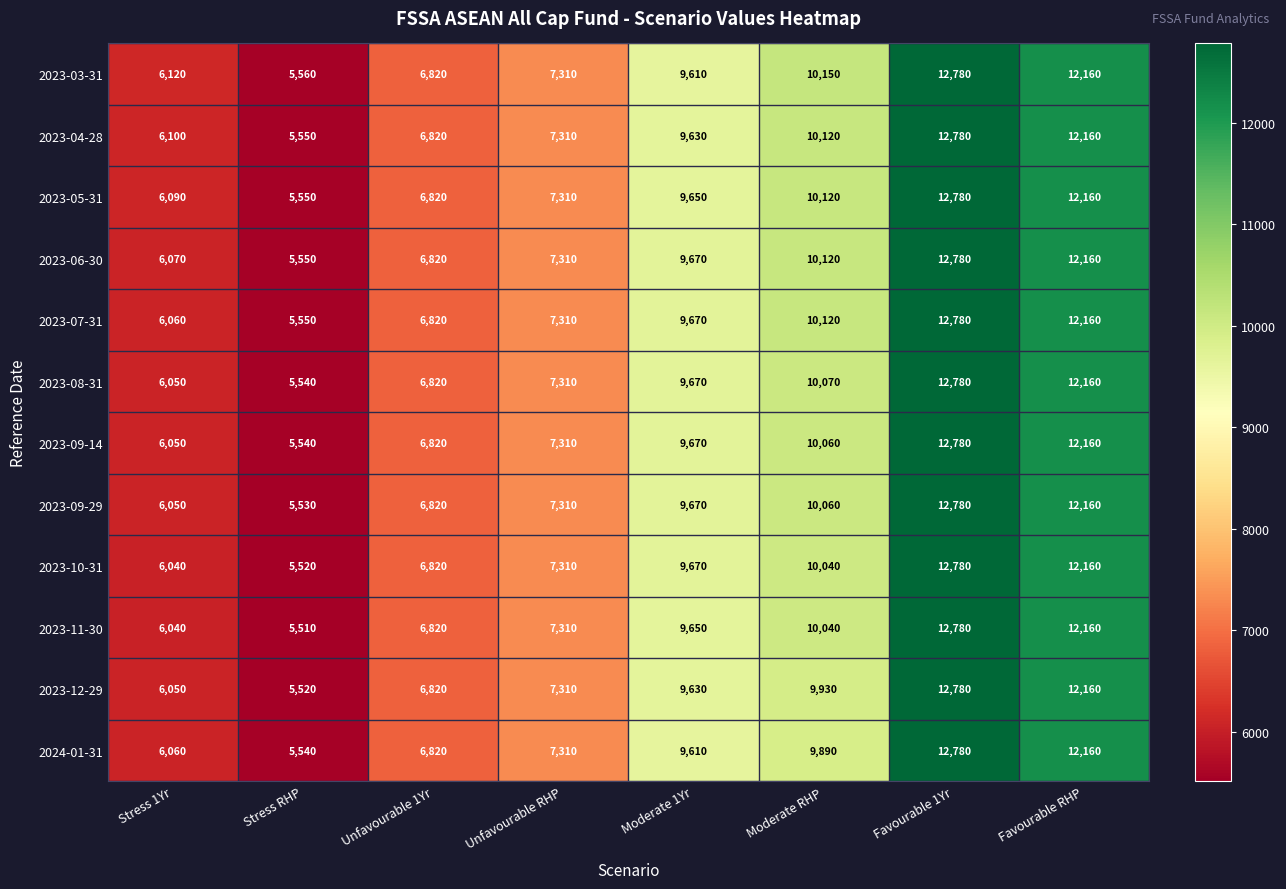

Which series has the largest total across all categories?

2023-03-31